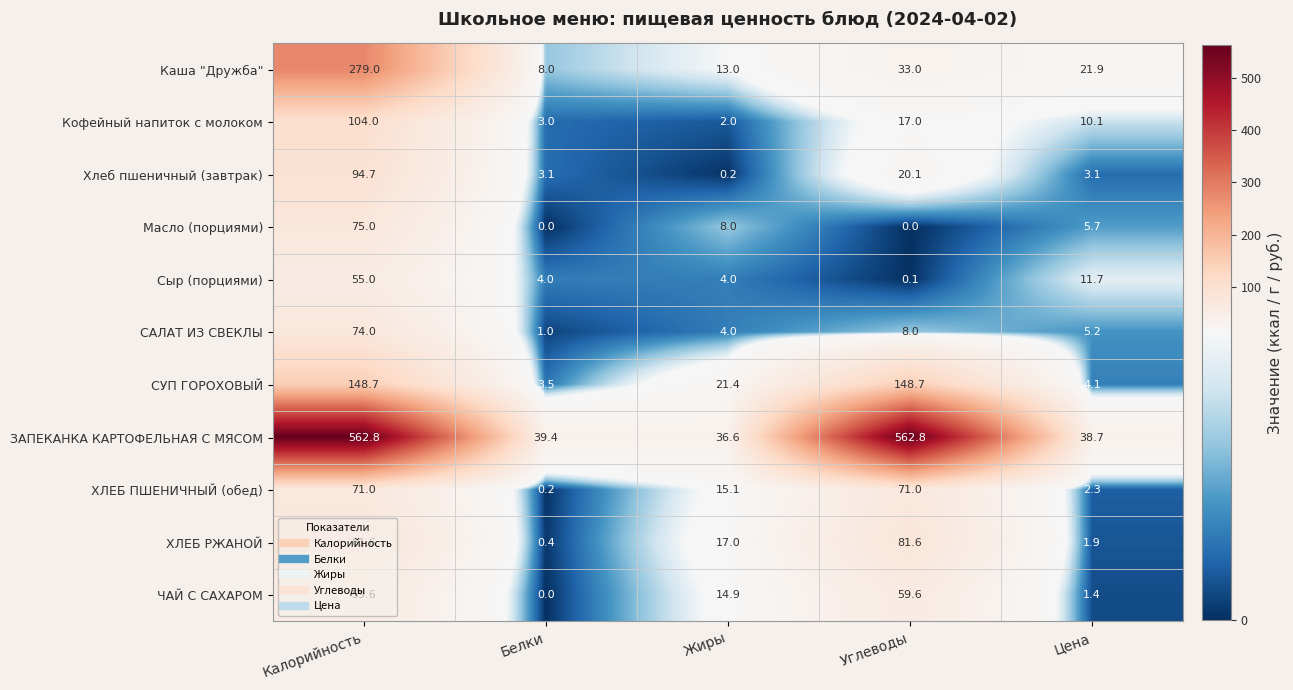

Which series changed the most between Белки and Углеводы?

ЗАПЕКАНКА КАРТОФЕЛЬНАЯ С МЯСОМ